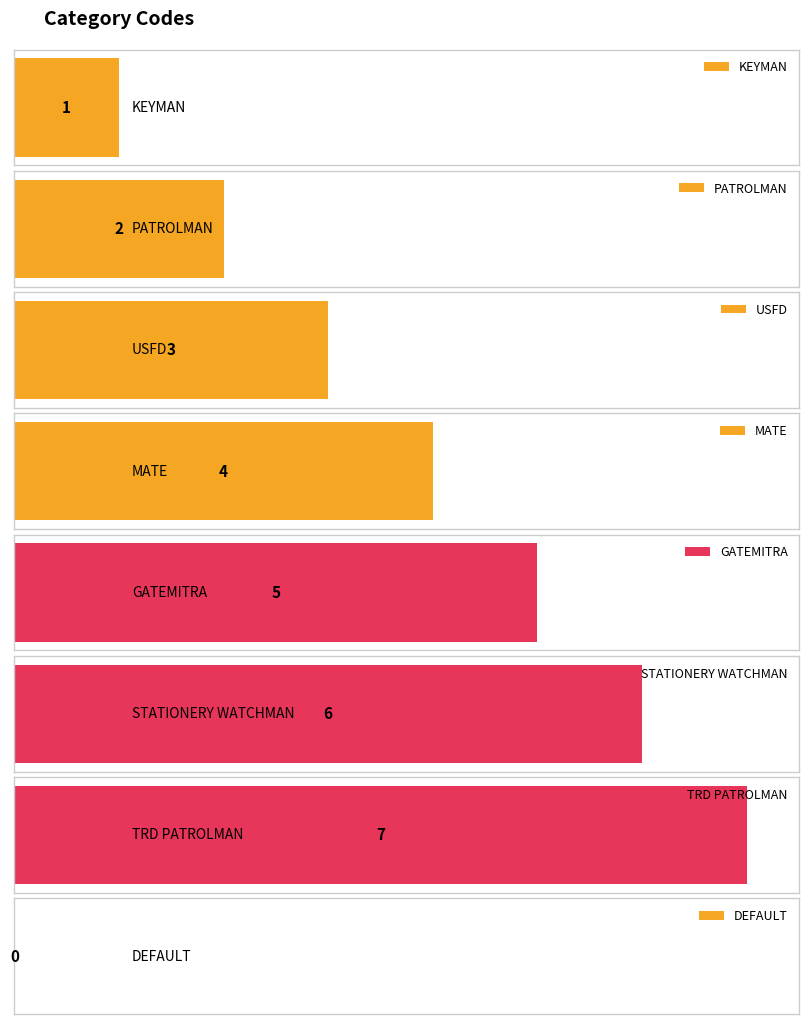

Rank the categories by value from lowest to highest.

DEFAULT, KEYMAN, PATROLMAN, USFD, MATE, GATEMITRA, STATIONERY WATCHMAN, TRD PATROLMAN